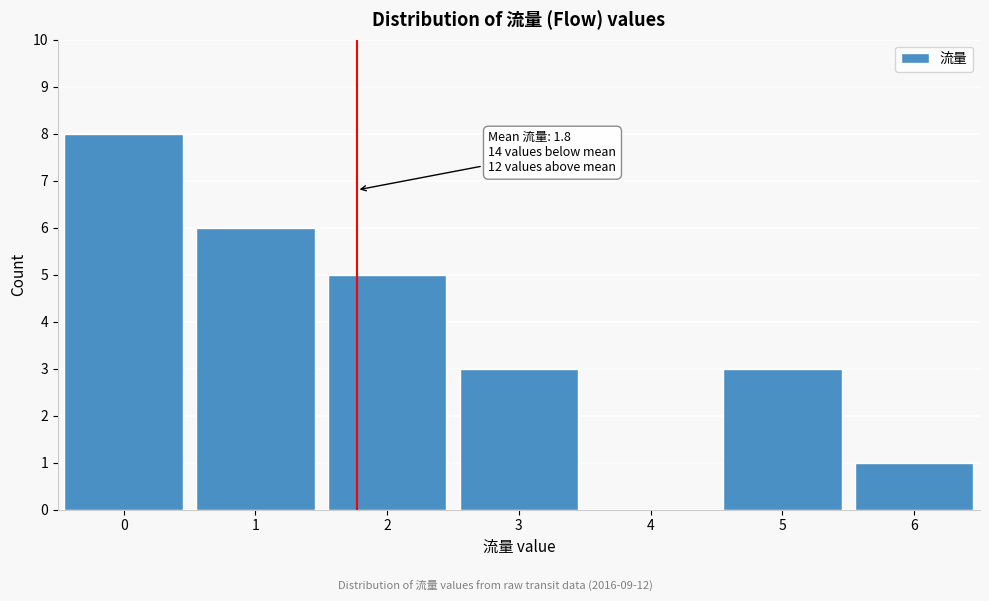

Reading left to right, list all the values displayed in this chart.

0=8	1=6	2=5	3=3	4=0	5=3	6=1